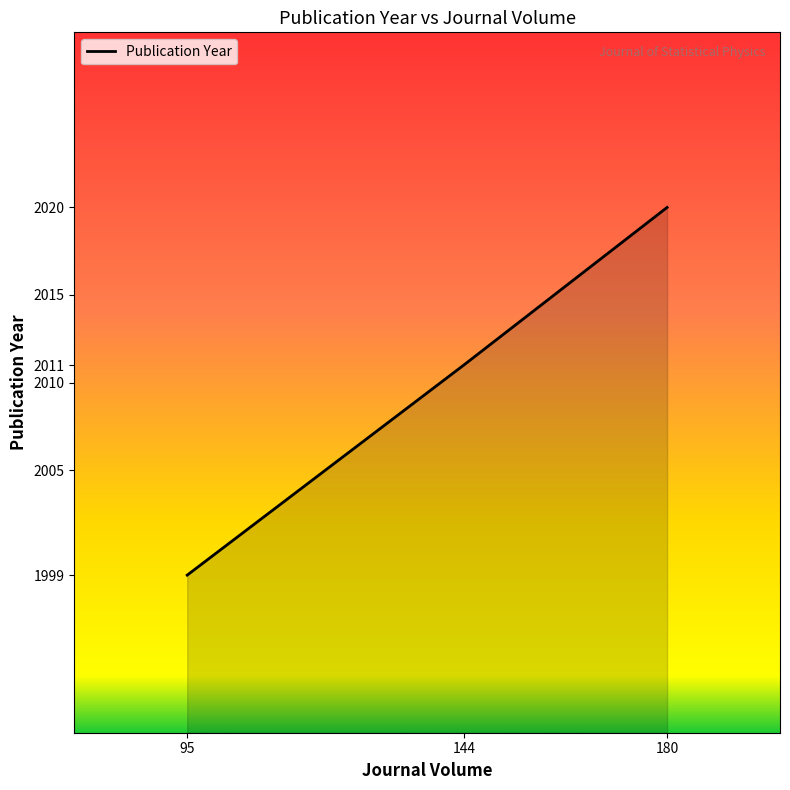

Rank the categories by value from lowest to highest.

95, 144, 180